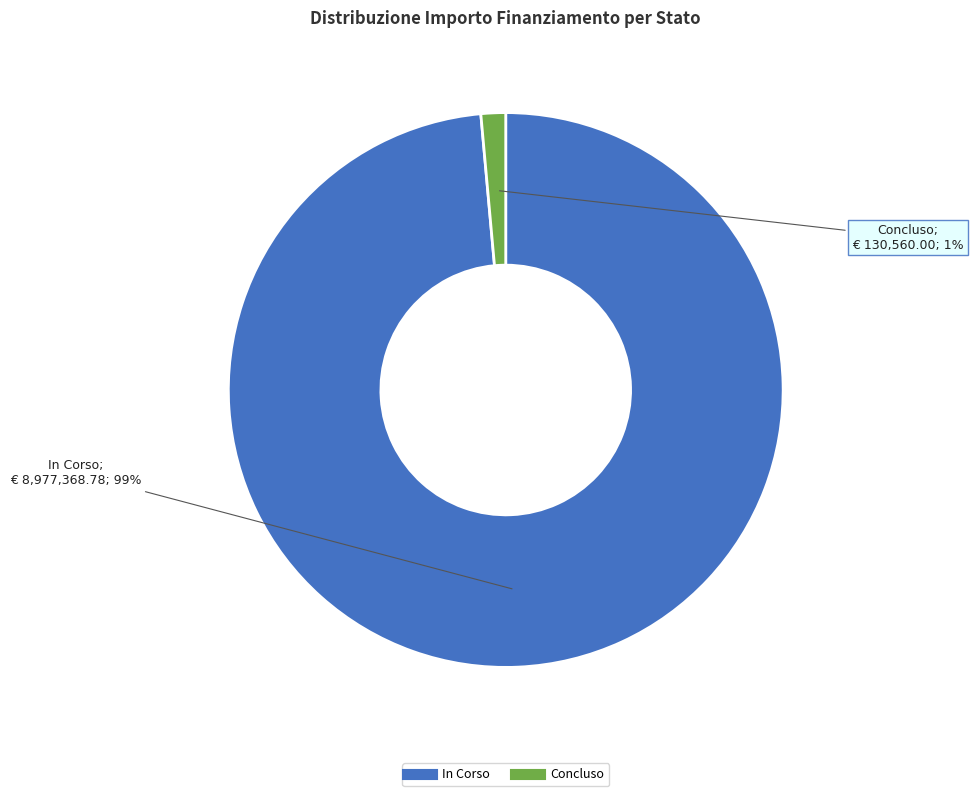

Rank the categories by value from highest to lowest.

In Corso, Concluso